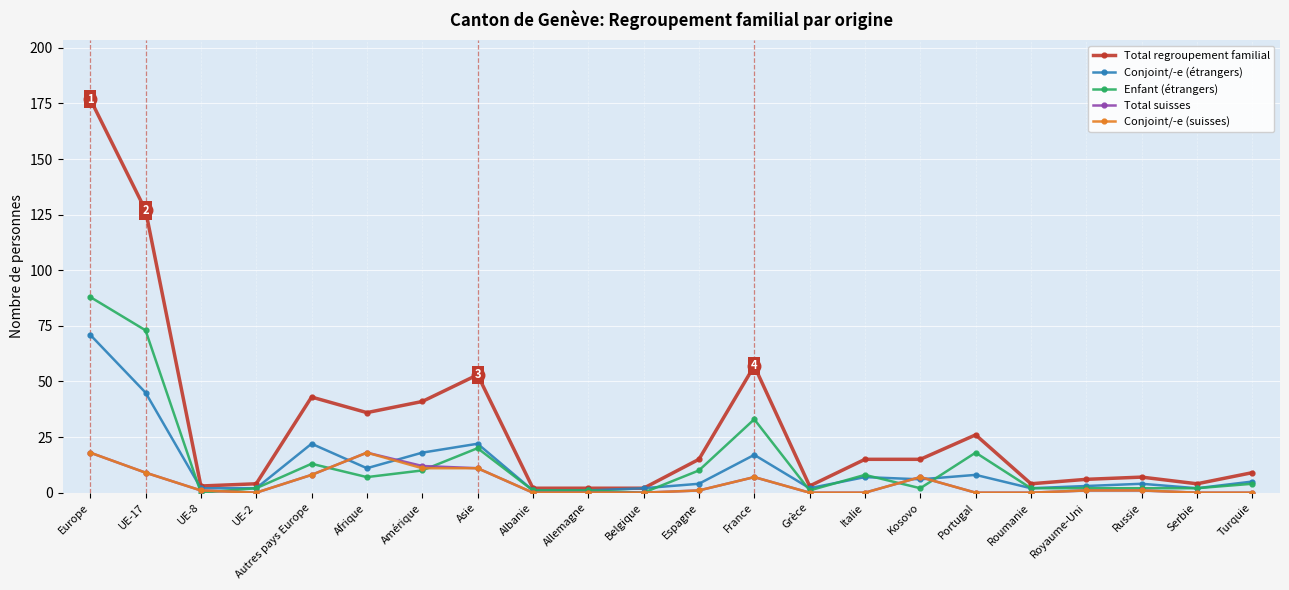

Is it true that Conjoint/-e (suisses) equals -12 at Albanie?

False